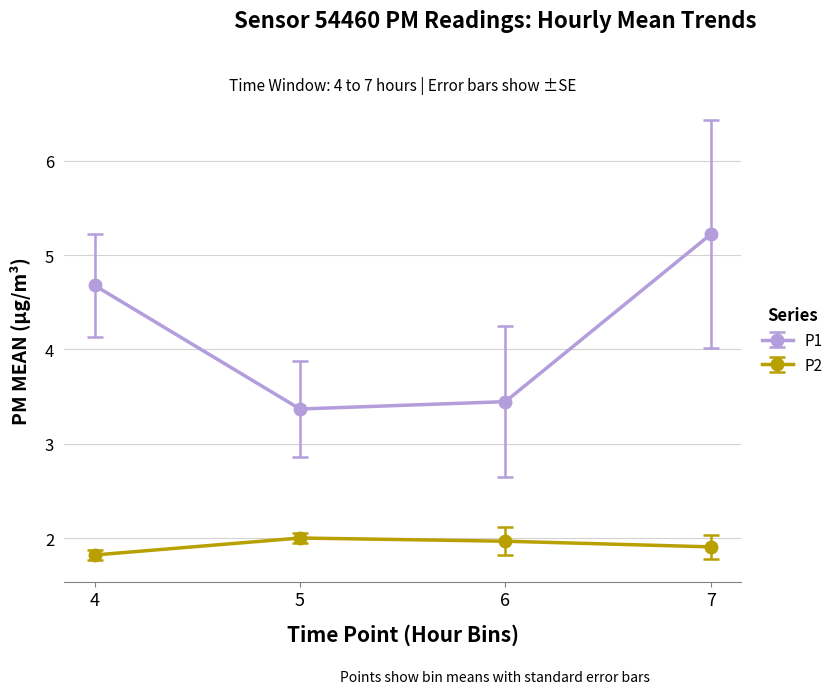

How many lines are shown in the chart?

2